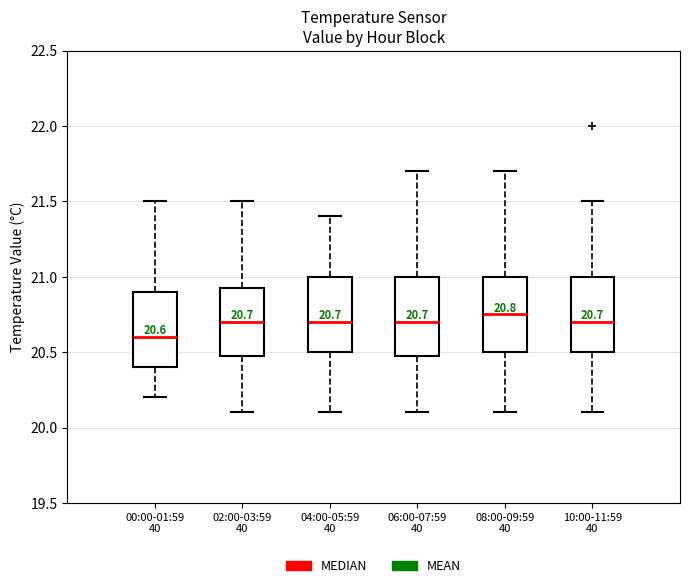

Which box's median line is the highest?

08:00-09:59 40